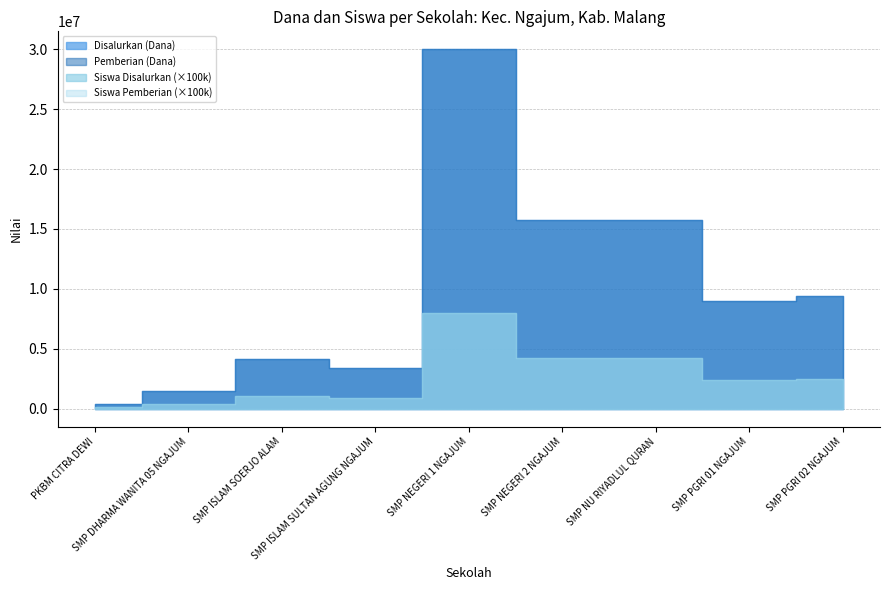

Reading right to left, list all the values displayed in this chart.

Disalurkan (Dana): SMP PGRI 02 NGAJUM=9375000	SMP PGRI 01 NGAJUM=9000000	SMP NU RIYADLUL QURAN=15750000	SMP NEGERI 2 NGAJUM=15750000	SMP NEGERI 1 NGAJUM=30000000	SMP ISLAM SULTAN AGUNG NGAJUM=3375000	SMP ISLAM SOERJO ALAM=4125000	SMP DHARMA WANITA 05 NGAJUM=1500000	PKBM CITRA DEWI=375000
Pemberian (Dana): SMP PGRI 02 NGAJUM=9375000	SMP PGRI 01 NGAJUM=9000000	SMP NU RIYADLUL QURAN=15750000	SMP NEGERI 2 NGAJUM=15750000	SMP NEGERI 1 NGAJUM=30000000	SMP ISLAM SULTAN AGUNG NGAJUM=3375000	SMP ISLAM SOERJO ALAM=4125000	SMP DHARMA WANITA 05 NGAJUM=1500000	PKBM CITRA DEWI=375000
Siswa Disalurkan: SMP PGRI 02 NGAJUM=25	SMP PGRI 01 NGAJUM=24	SMP NU RIYADLUL QURAN=42	SMP NEGERI 2 NGAJUM=42	SMP NEGERI 1 NGAJUM=80	SMP ISLAM SULTAN AGUNG NGAJUM=9	SMP ISLAM SOERJO ALAM=11	SMP DHARMA WANITA 05 NGAJUM=4	PKBM CITRA DEWI=1
Siswa Pemberian: SMP PGRI 02 NGAJUM=25	SMP PGRI 01 NGAJUM=24	SMP NU RIYADLUL QURAN=42	SMP NEGERI 2 NGAJUM=42	SMP NEGERI 1 NGAJUM=80	SMP ISLAM SULTAN AGUNG NGAJUM=9	SMP ISLAM SOERJO ALAM=11	SMP DHARMA WANITA 05 NGAJUM=4	PKBM CITRA DEWI=1